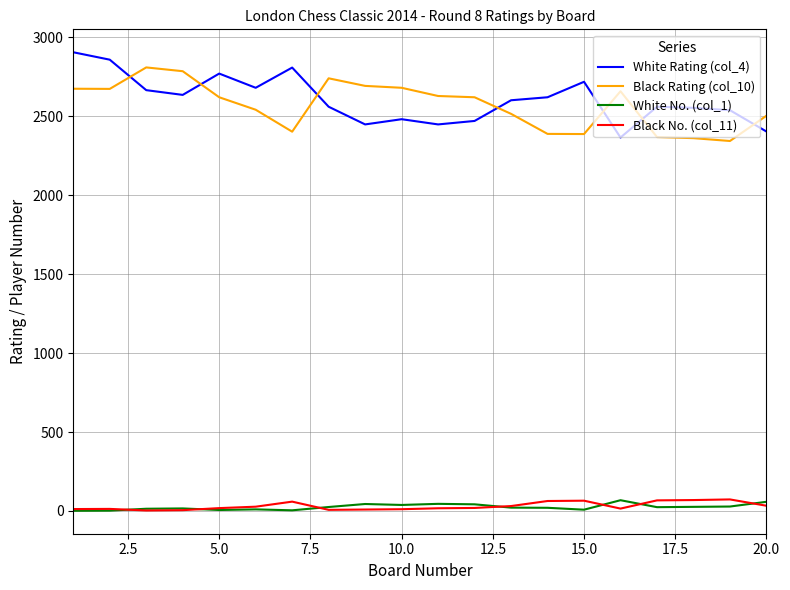

True or false: Black Rating (col_10) has more than 1 points higher than both neighbors.

True